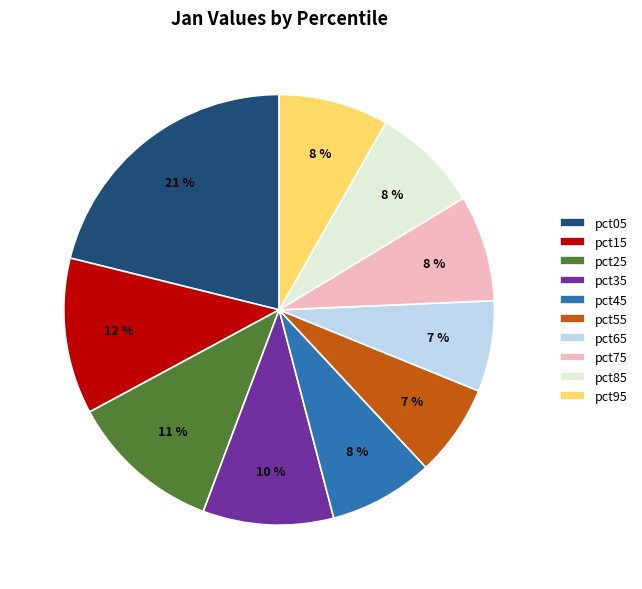

To the nearest percent, what portion does pct35 represent?

10%